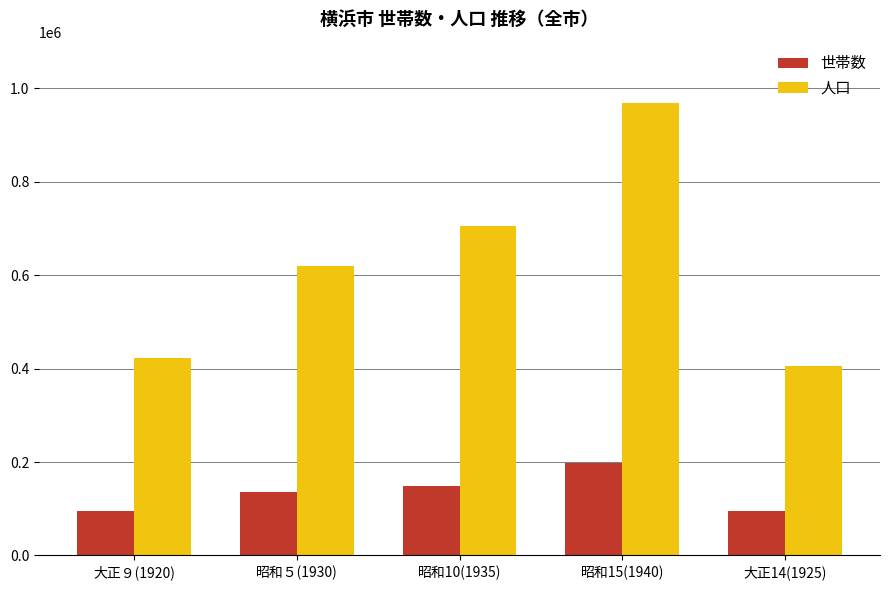

What is the label of the 3rd bar from the right?

昭和10(1935)